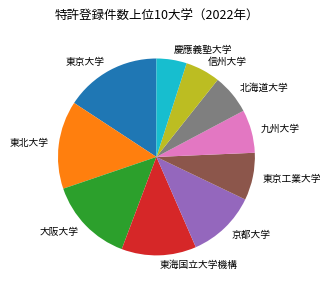

Do 北海道大学 and 大阪大学 together represent more than half of the pie?

No